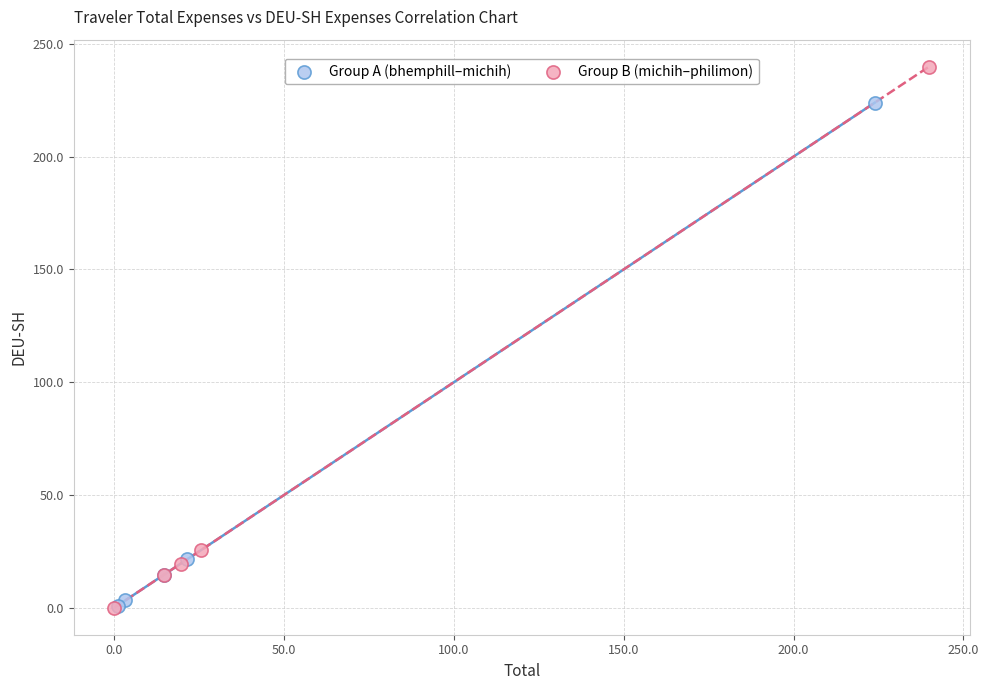

Which series contains the highest Y value?

Group B (michih–philimon)